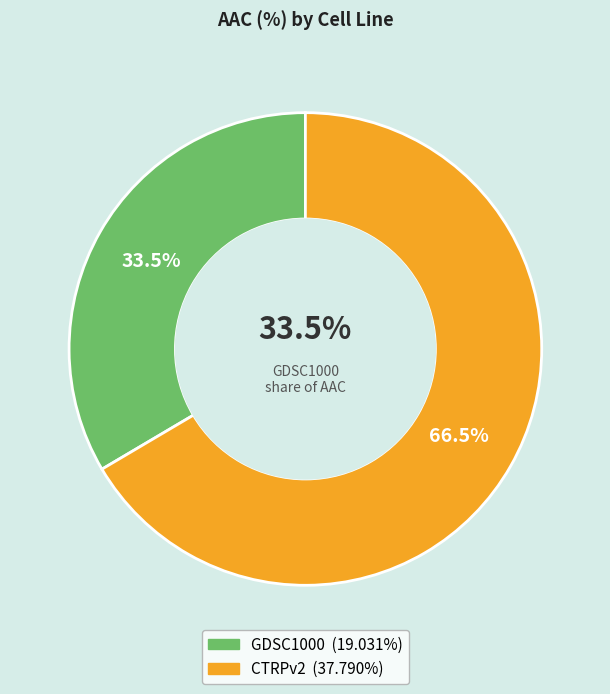

Which slice represents more than half of the pie?

CTRPv2